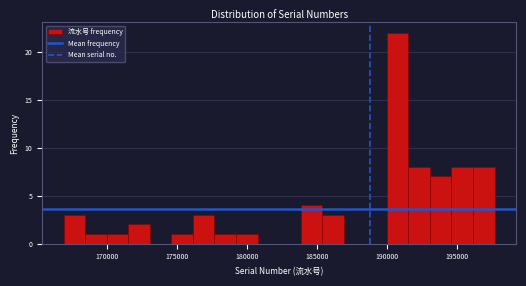

Read against the x-axis, roughly where is the centre of the tallest bar?

191000